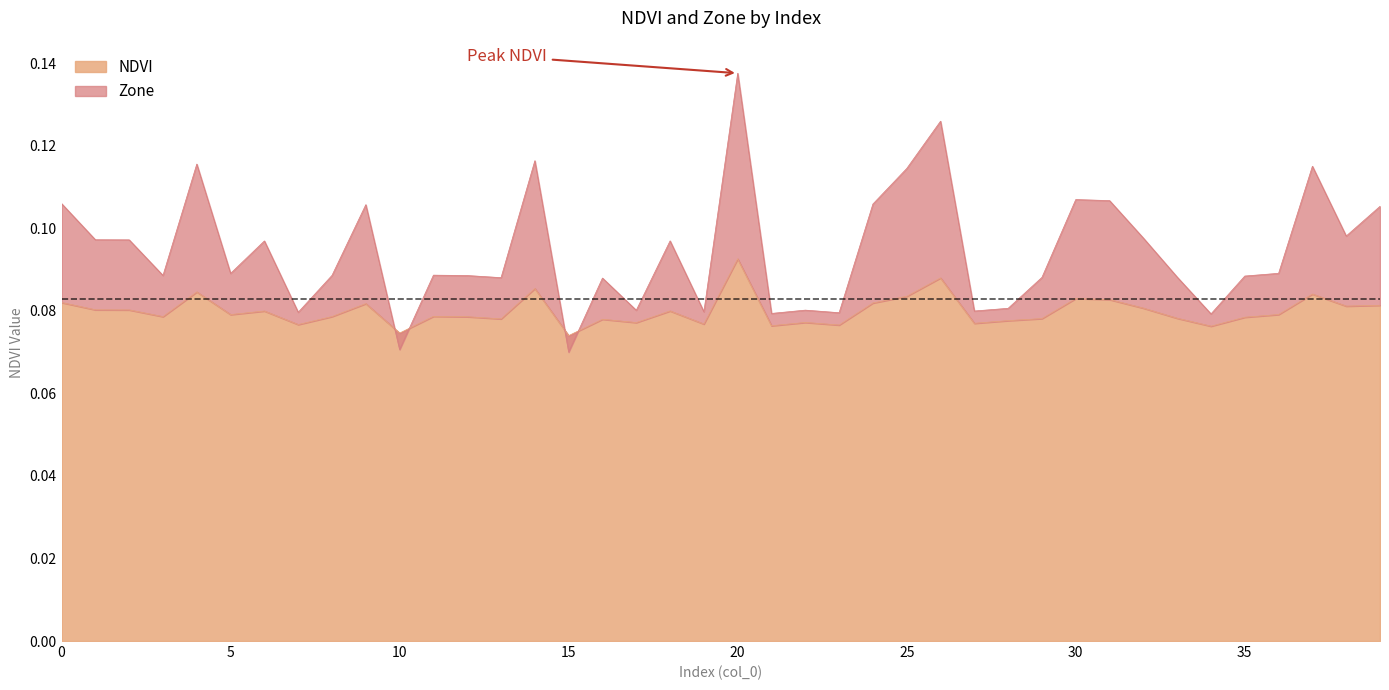

True or false: NDVI and Zone intersect in this chart.

True